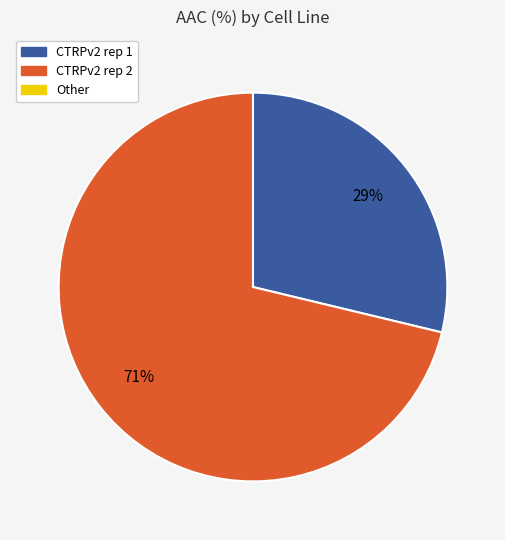

To the nearest percent, what is the difference between the largest and smallest slice percentages?

42%